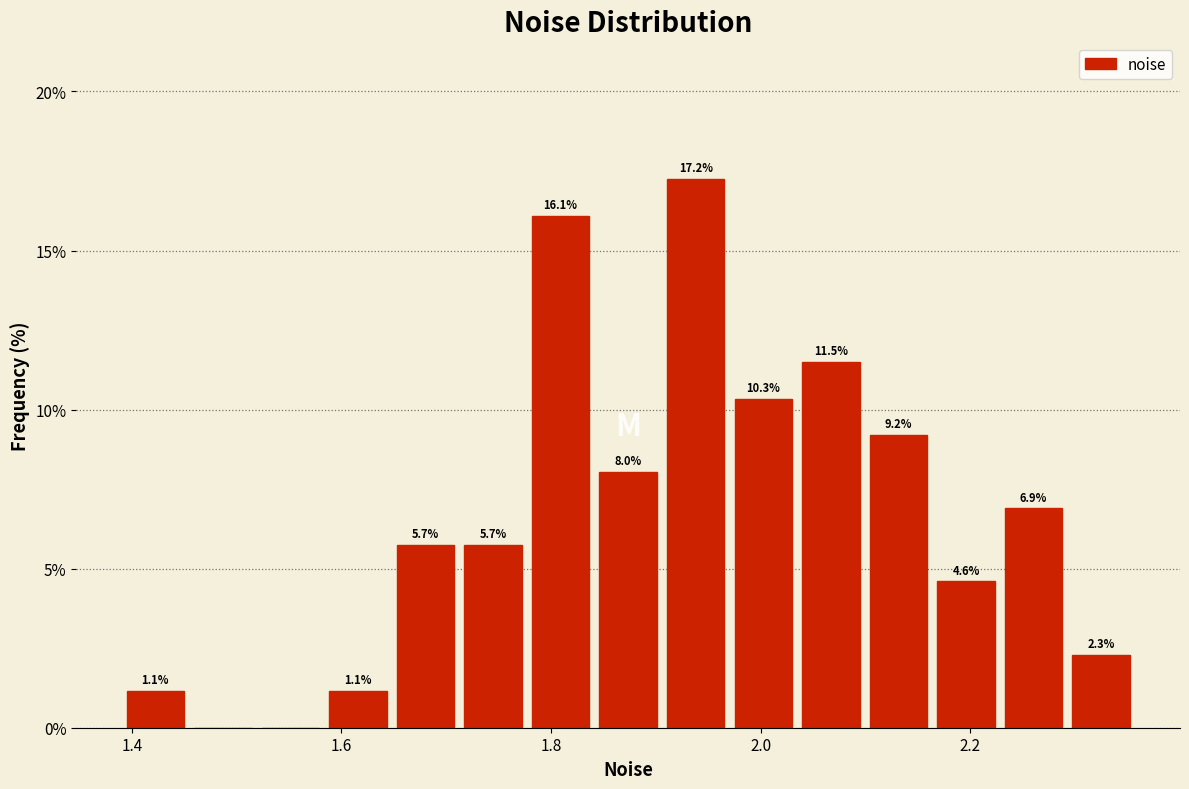

Read against the x-axis, roughly where is the centre of the tallest bar?

1.94